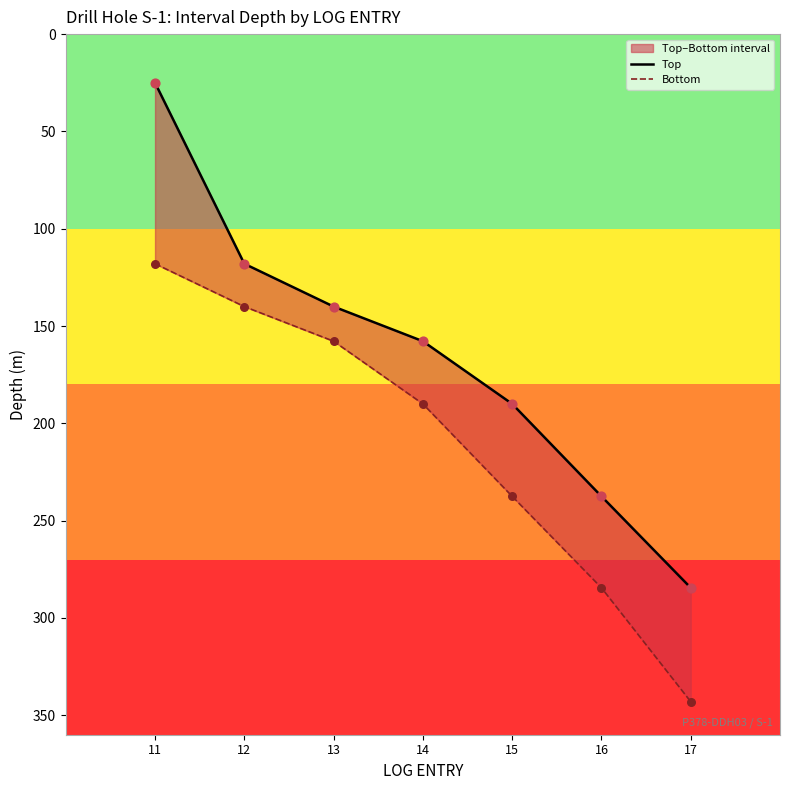

Which series contains the lowest Y value?

Top